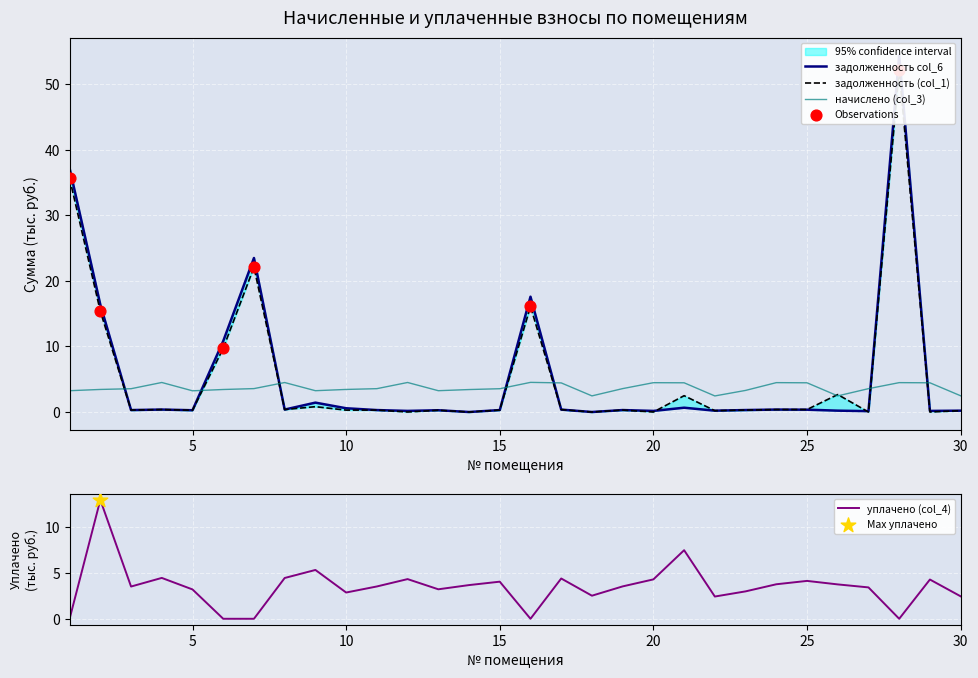

At how many categories does at least one series exceed 42?

1